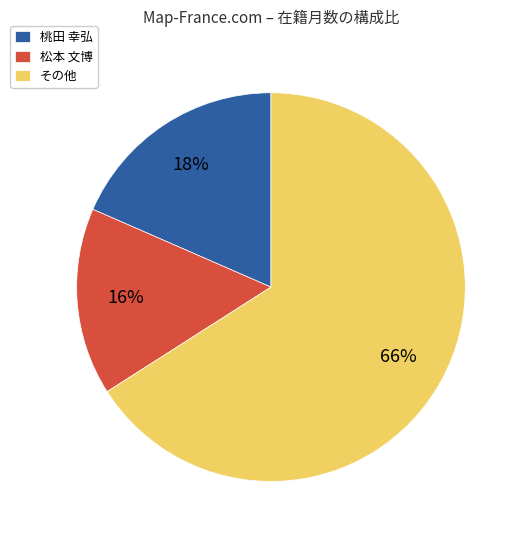

To the nearest percent, what portion does 桃田 幸弘 represent?

18%